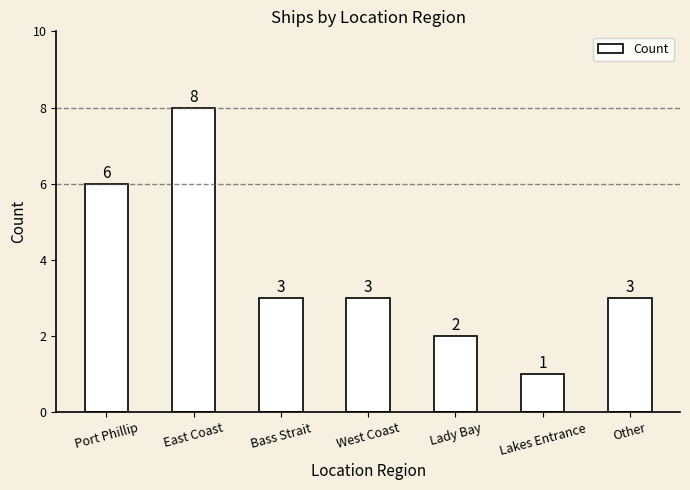

Count the values in the range 2 to 6.

5